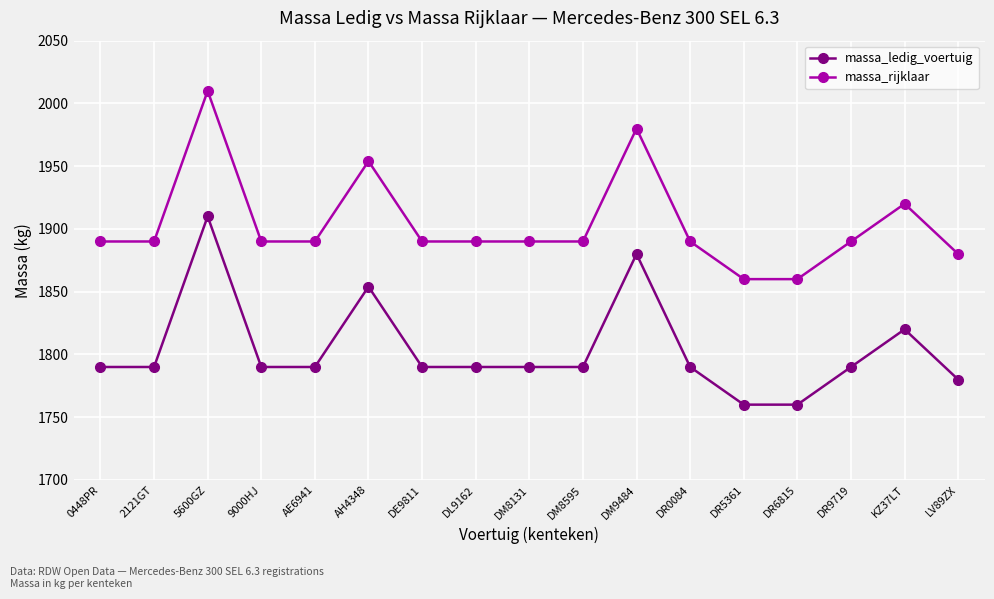

Reading left to right, what are all the values shown in this chart?

massa_ledig_voertuig: 1790	1790	1910	1790	1790	1854	1790	1790	1790	1790	1880	1790	1760	1760	1790	1820	1780
massa_rijklaar: 1890	1890	2010	1890	1890	1954	1890	1890	1890	1890	1980	1890	1860	1860	1890	1920	1880